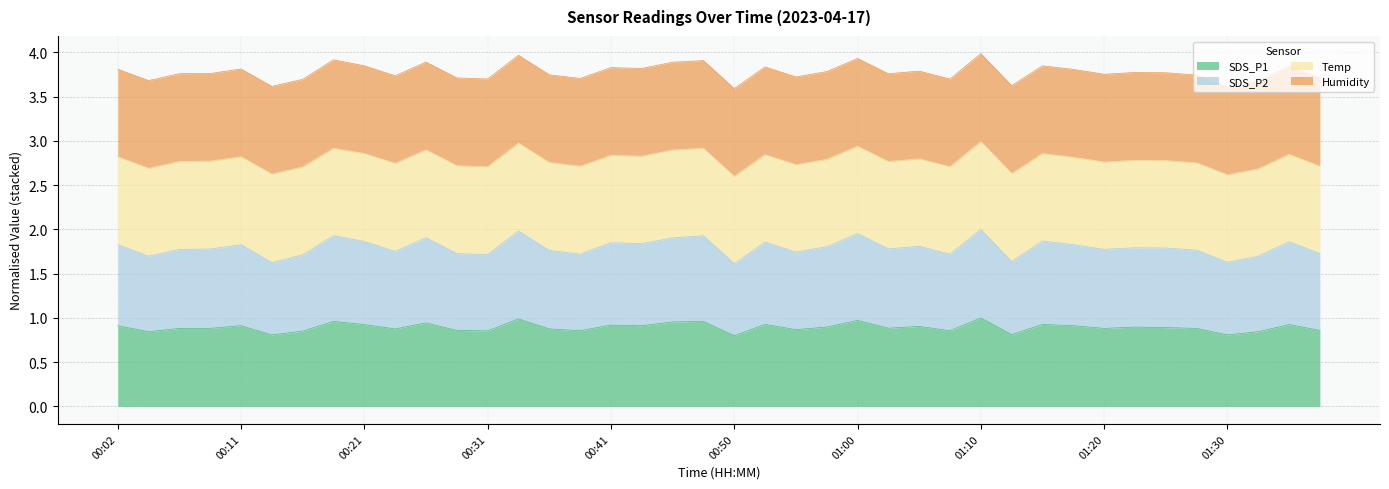

What position from the right is 01:13?

11